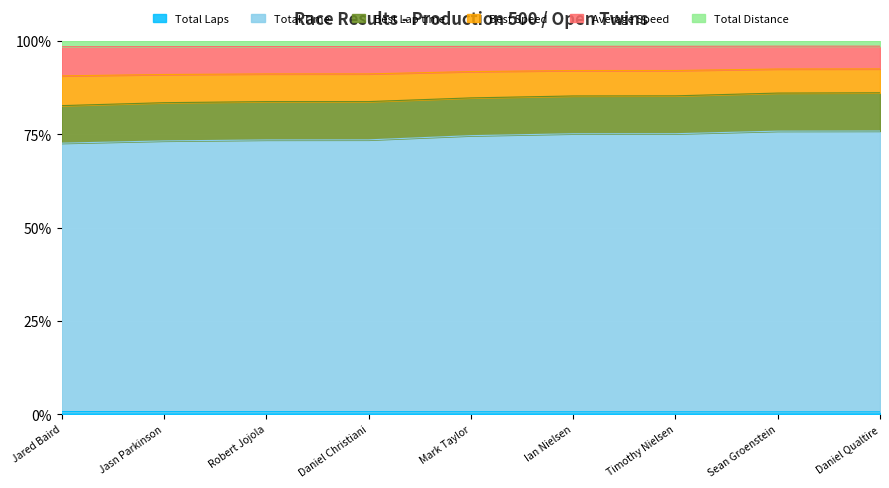

Which category has the highest value in the Total Time series?

Daniel Qualtire